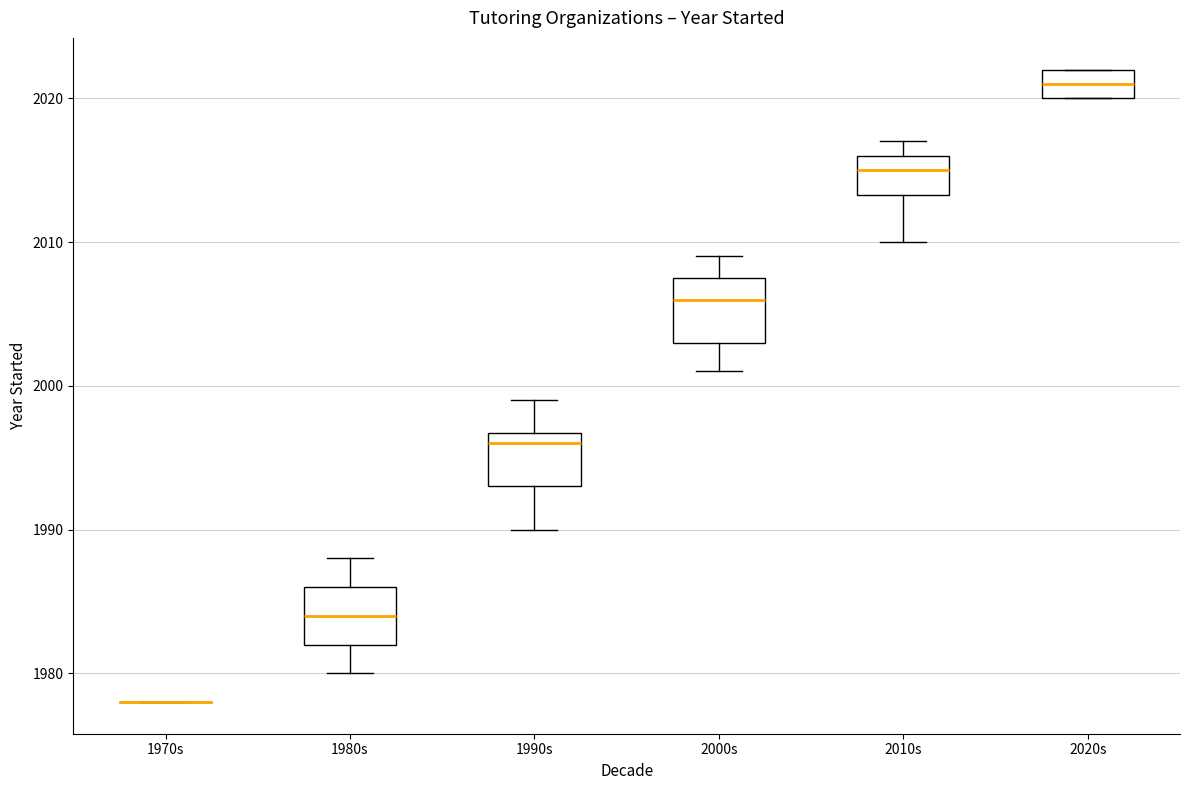

Reading left to right, transcribe this box plot: for each box, give where its median line is, the range the box spans, and where its two whiskers end, as read against the y-axis. The values are not printed on the chart, so give them approximately, as read against the axis.

1970s: box collapsed to a line at 1978, whiskers 1978 to 1978
1980s: median 1984, box 1982 to 1986, whiskers 1980 to 1988
1990s: median 1996, box 1993 to 1997, whiskers 1990 to 1999
2000s: median 2006, box 2003 to 2008, whiskers 2001 to 2009
2010s: median 2015, box 2013 to 2016, whiskers 2010 to 2017
2020s: median 2021, box 2020 to 2022, whiskers 2020 to 2022